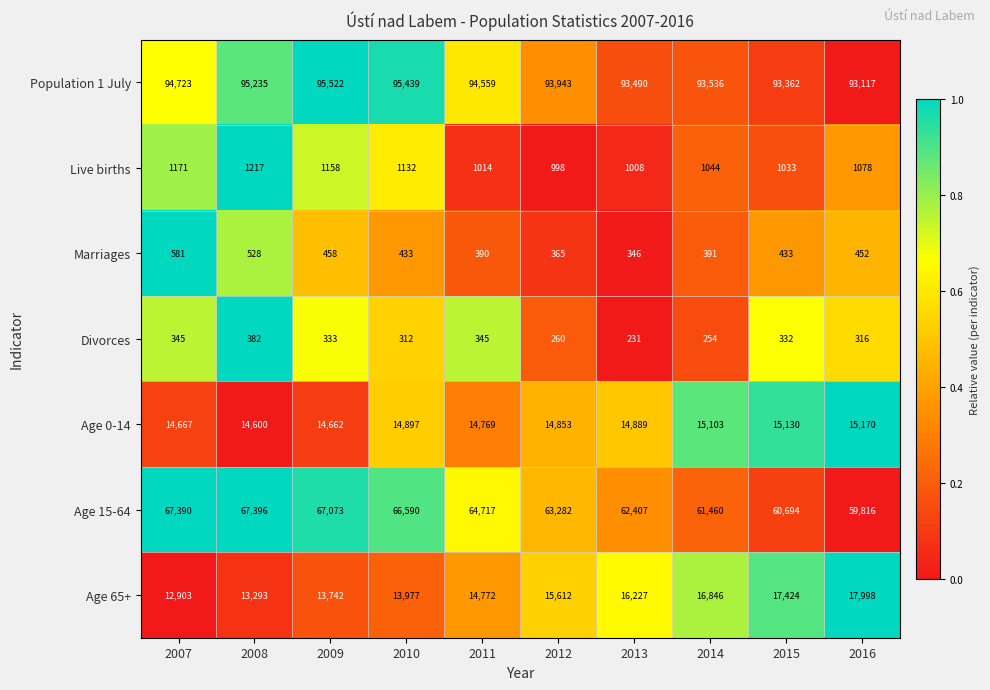

What is the total value across all series at 2014?

188634